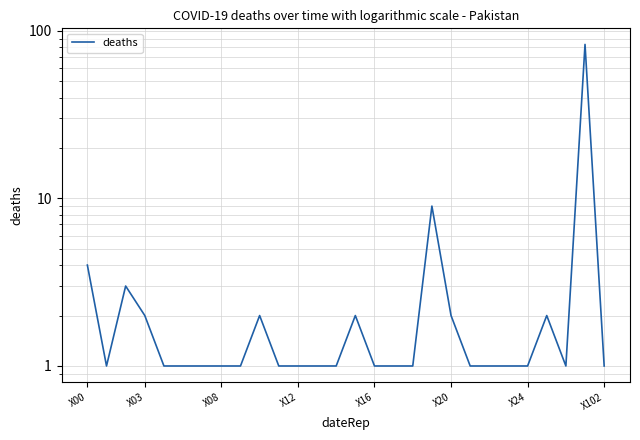

What is the difference between the second highest and second lowest values?

8